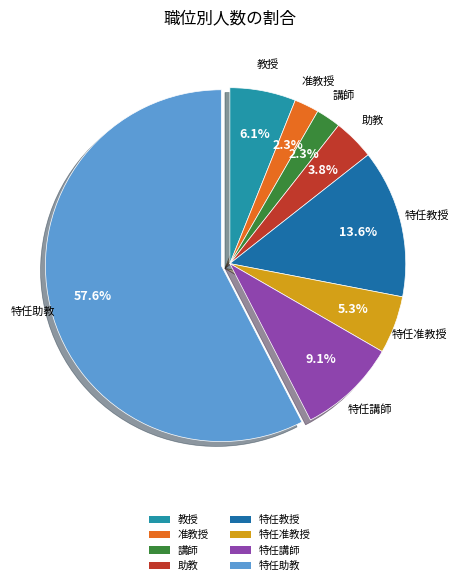

Combined, do 講師 and 教授 account for over 50%?

No